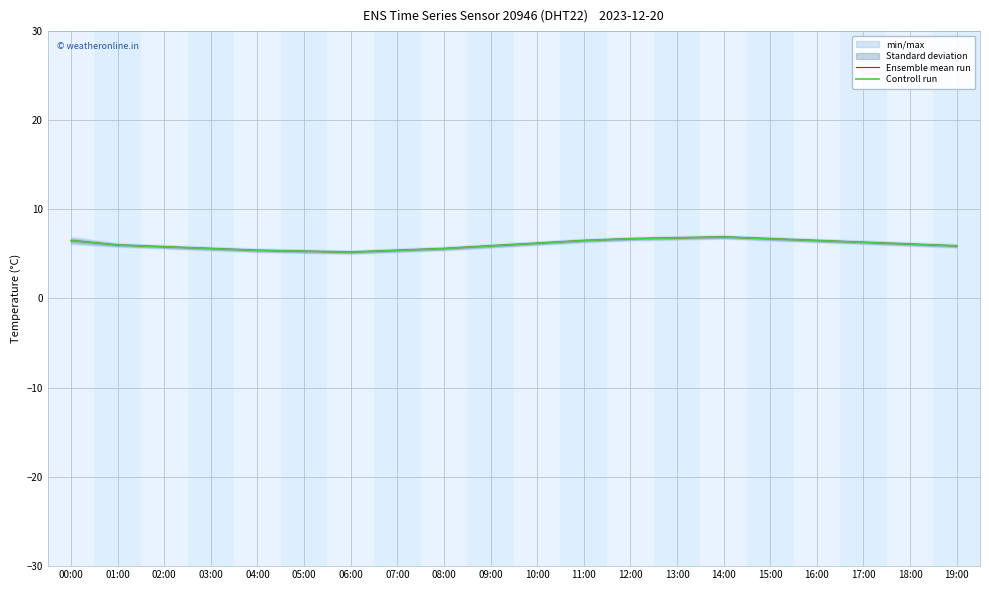

Which category has the lowest value in the Ensemble mean run series?

06:00